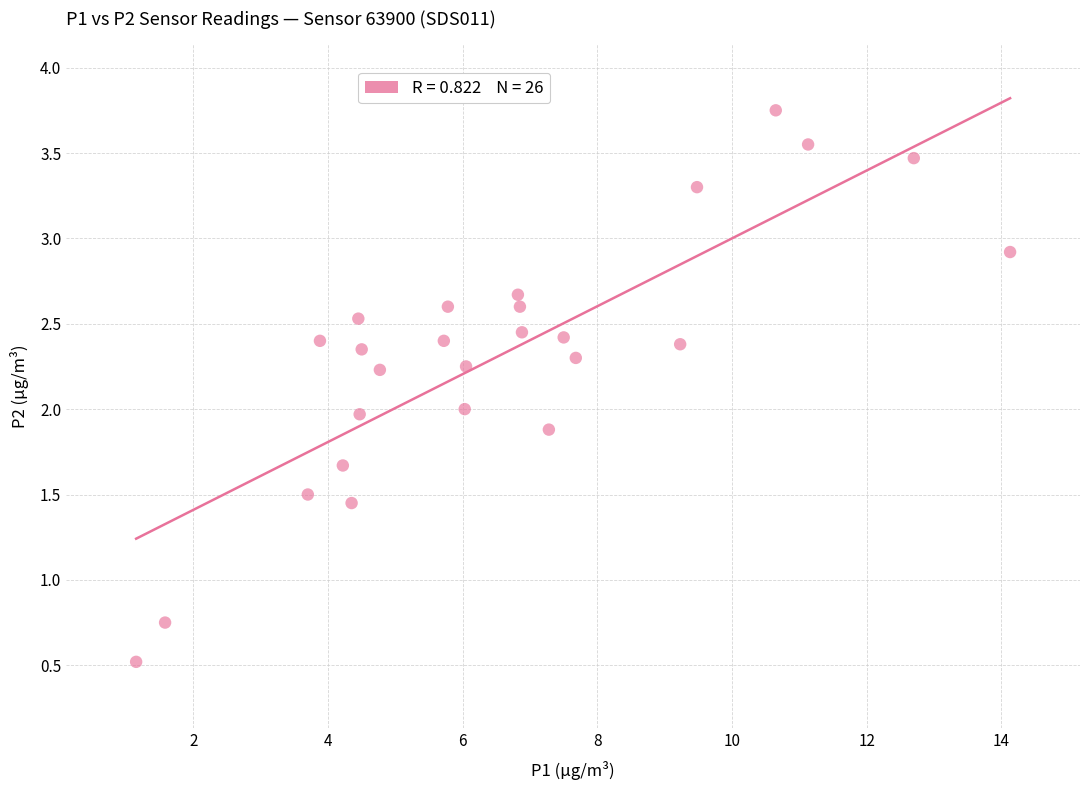

What is the range of Y values (max minus min)?

3.2